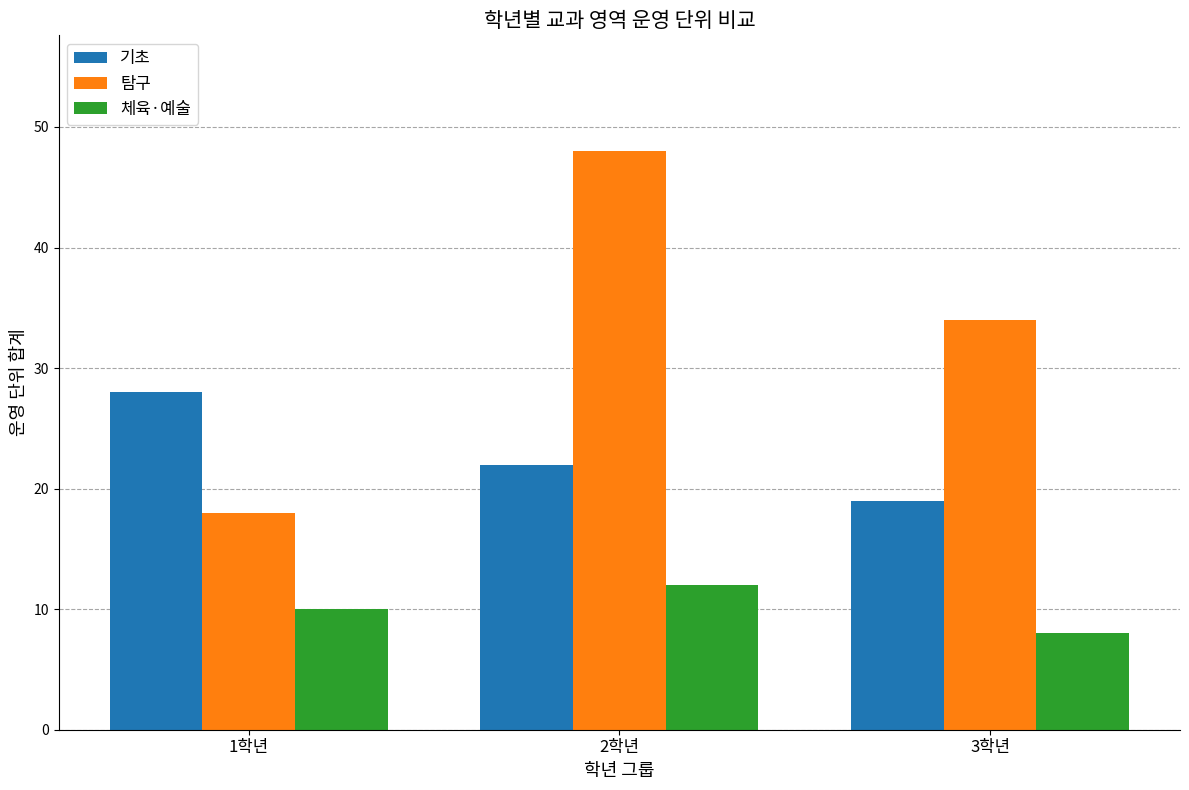

The 탐구 series shows 26 at 1학년. True or false?

False